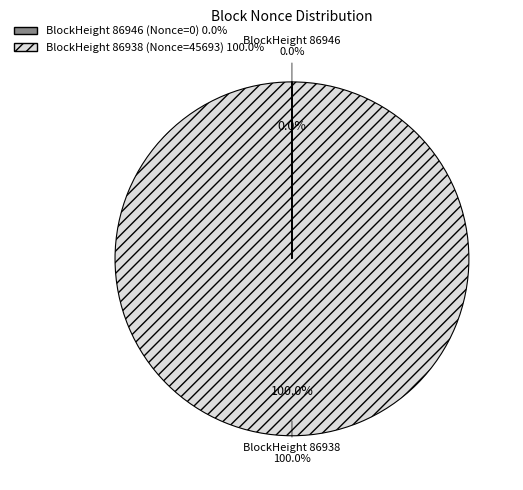

True or false: 86938 accounts for 100% of the total.

True